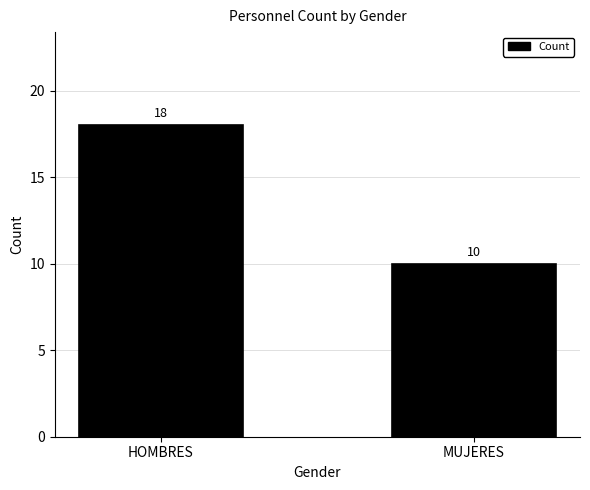

Reading left to right, list all the values displayed in this chart.

18	10